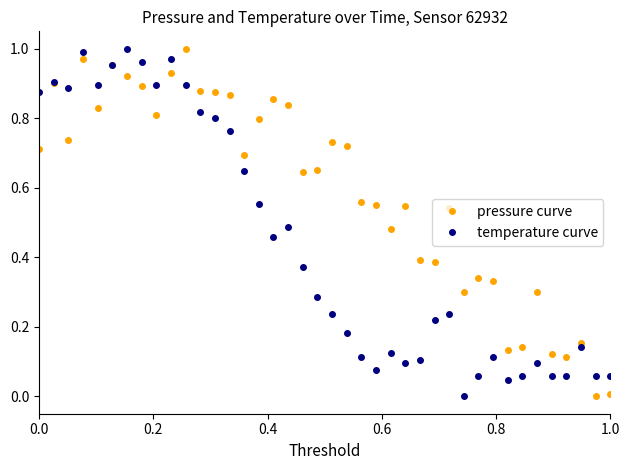

Which series has the largest total across all categories?

pressure curve